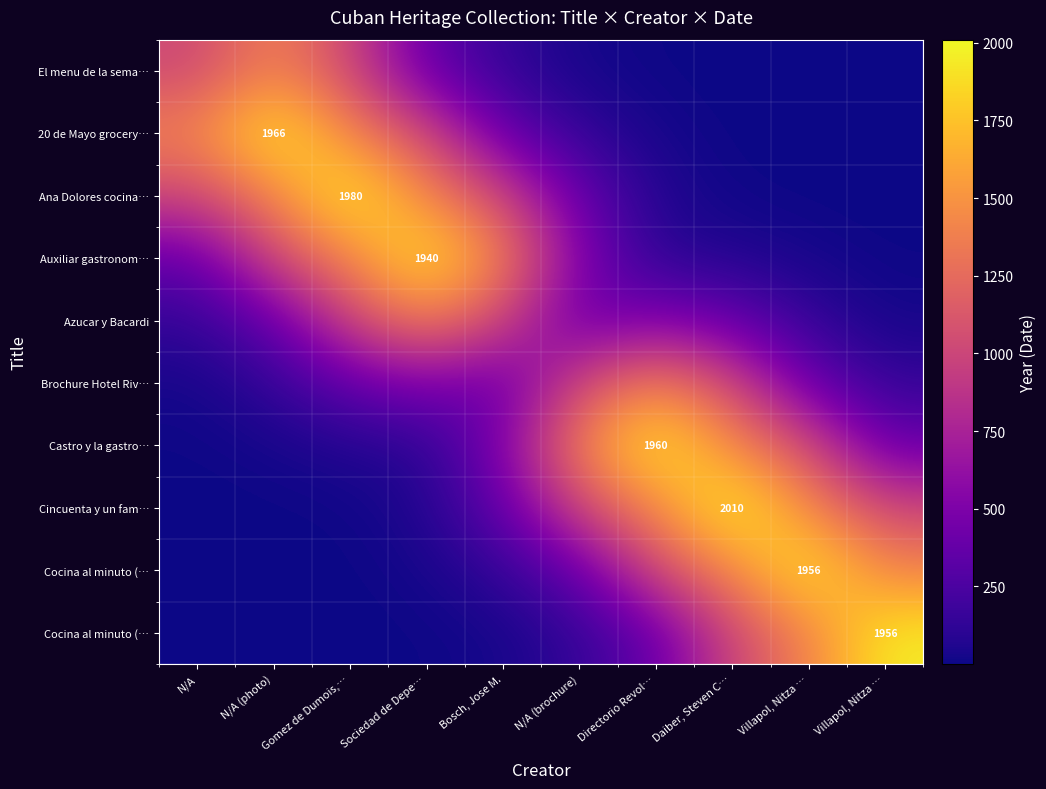

How many categories are shown in the chart?

10